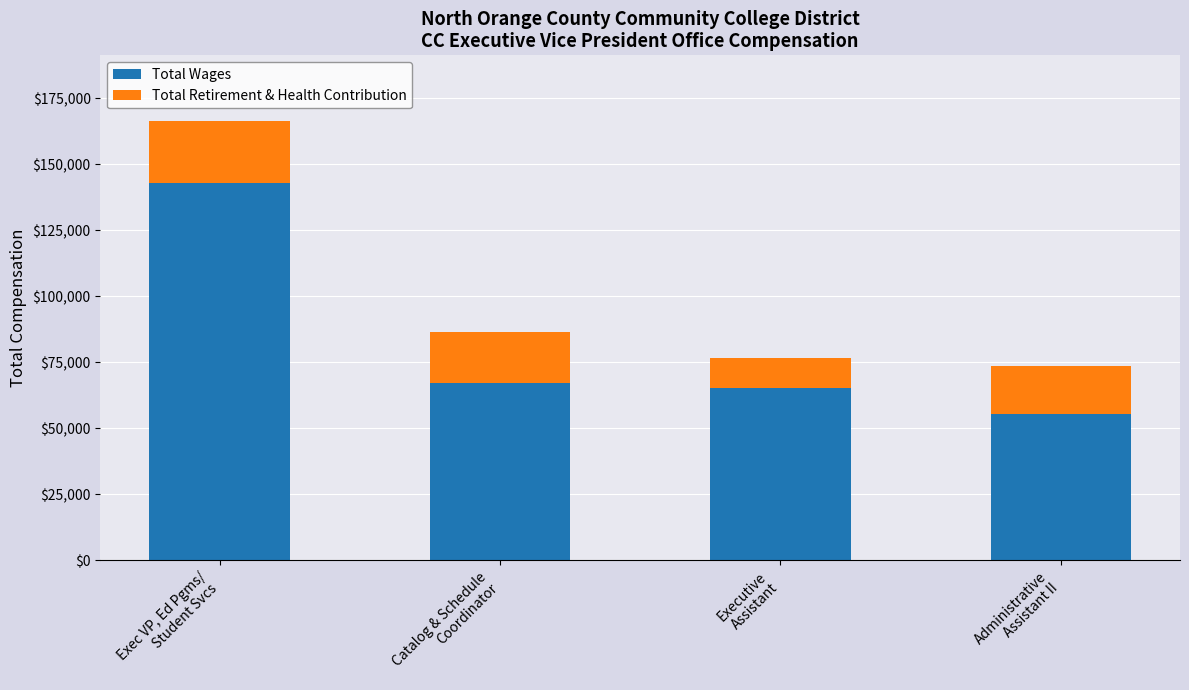

What is the approximate value of Total Wages at Exec VP, Ed Pgms/
Student Svcs, to the nearest 10?

142880